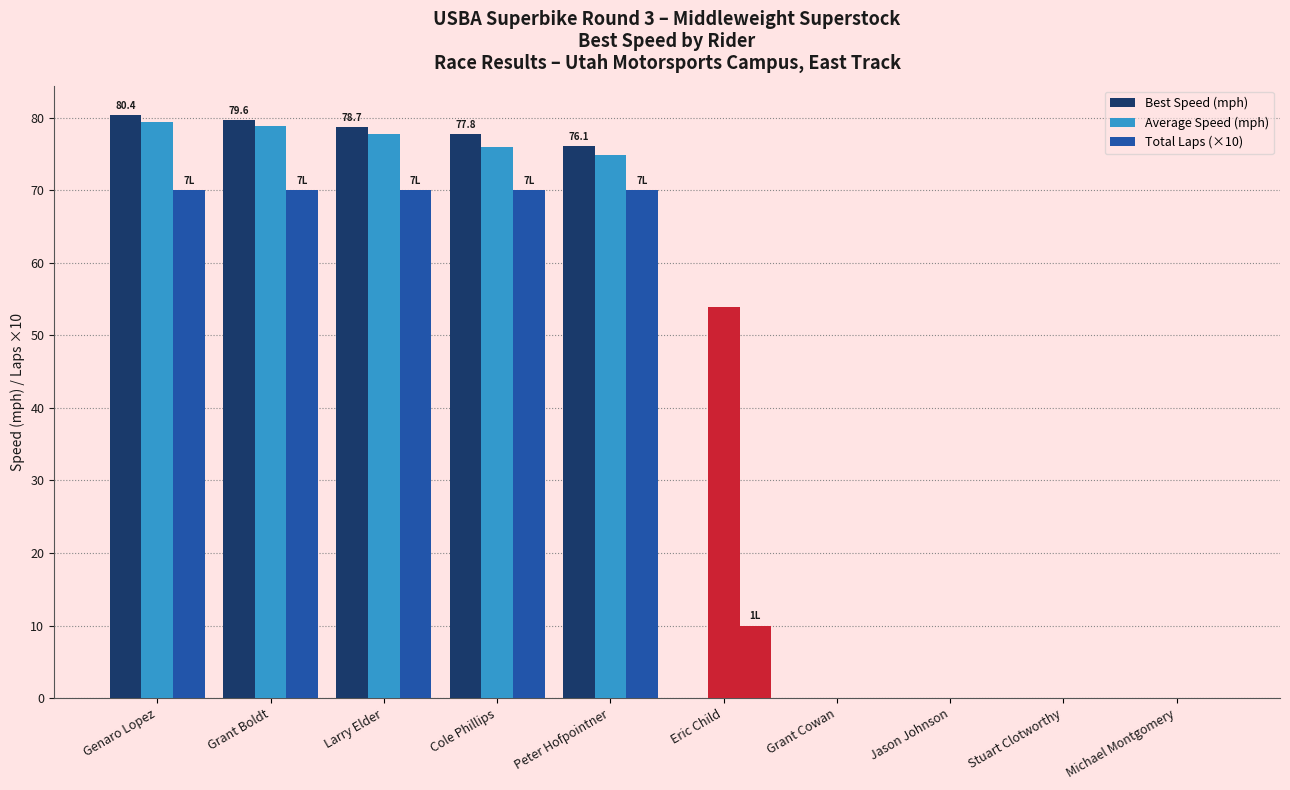

What is the difference between the maximum and minimum values in the Total Laps (×10) series?

70.0